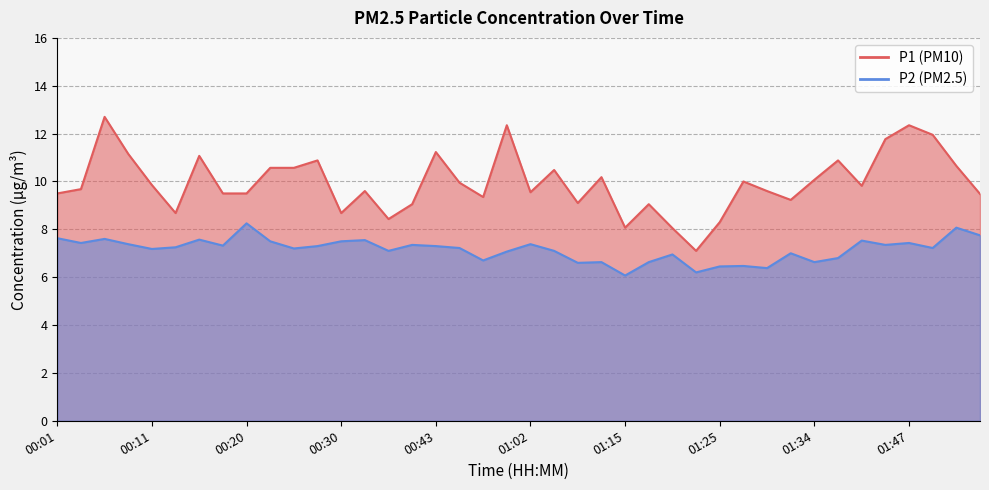

What is the label of the 14th point from the right?

01:20